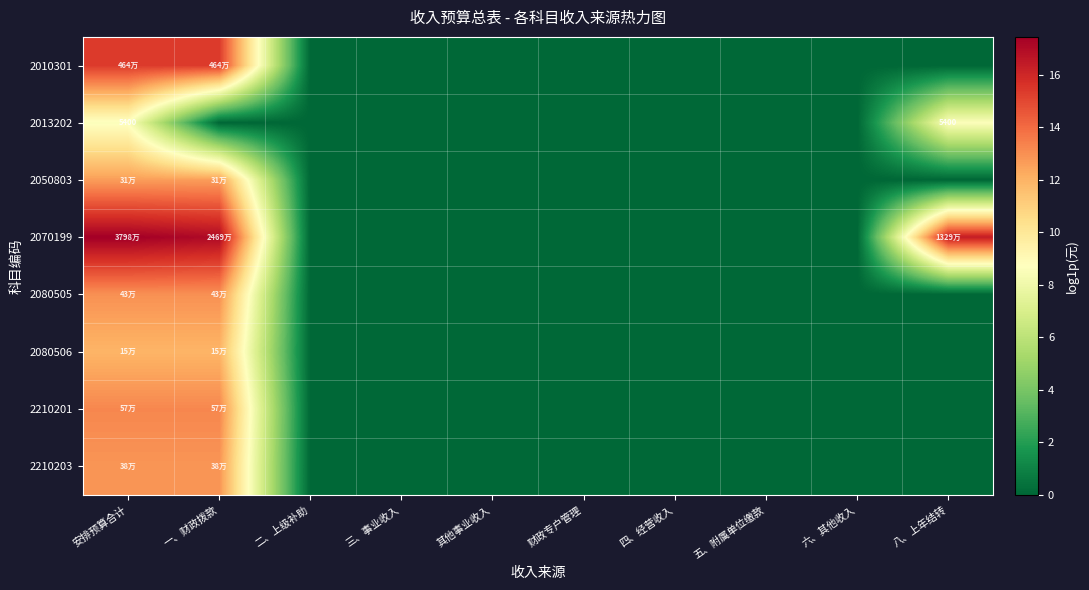

Which series changed the most between 二、上级补助 and 三、事业收入?

2010301